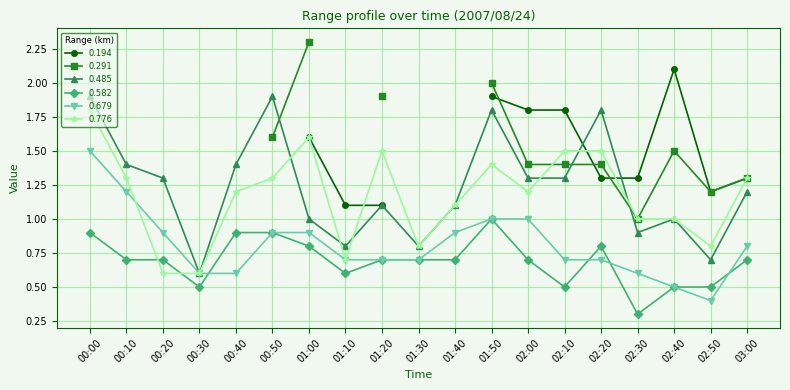

At which label does 0.485 reach its peak?

00:00